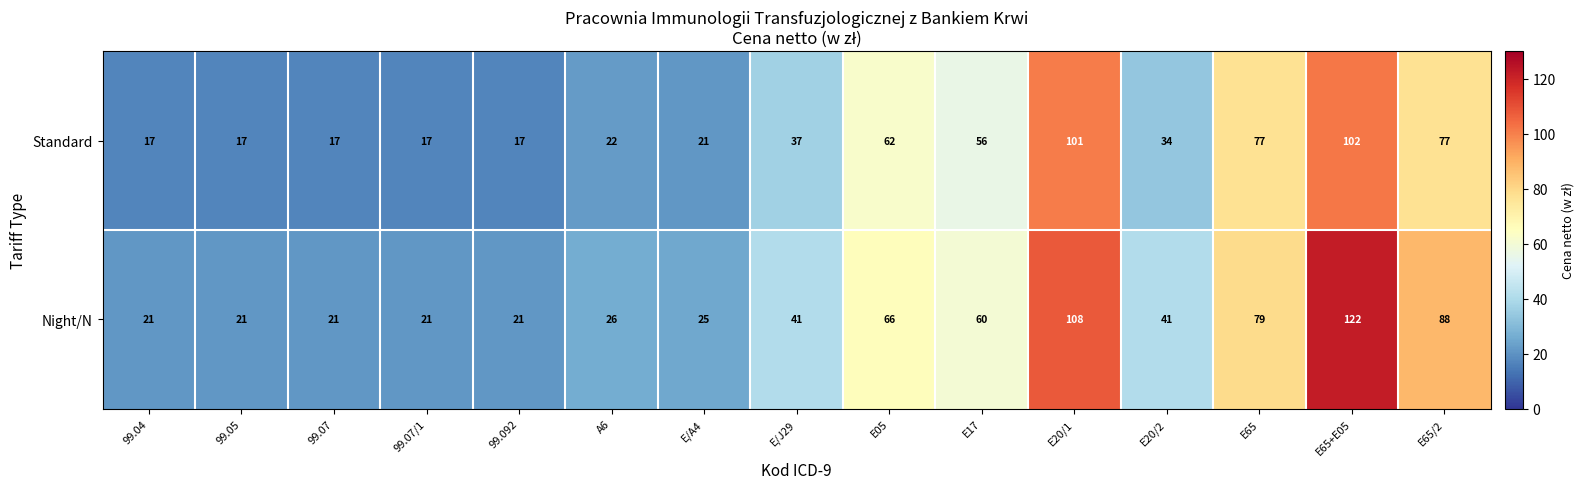

Is it true that Night/N equals 41 at E/J29?

True